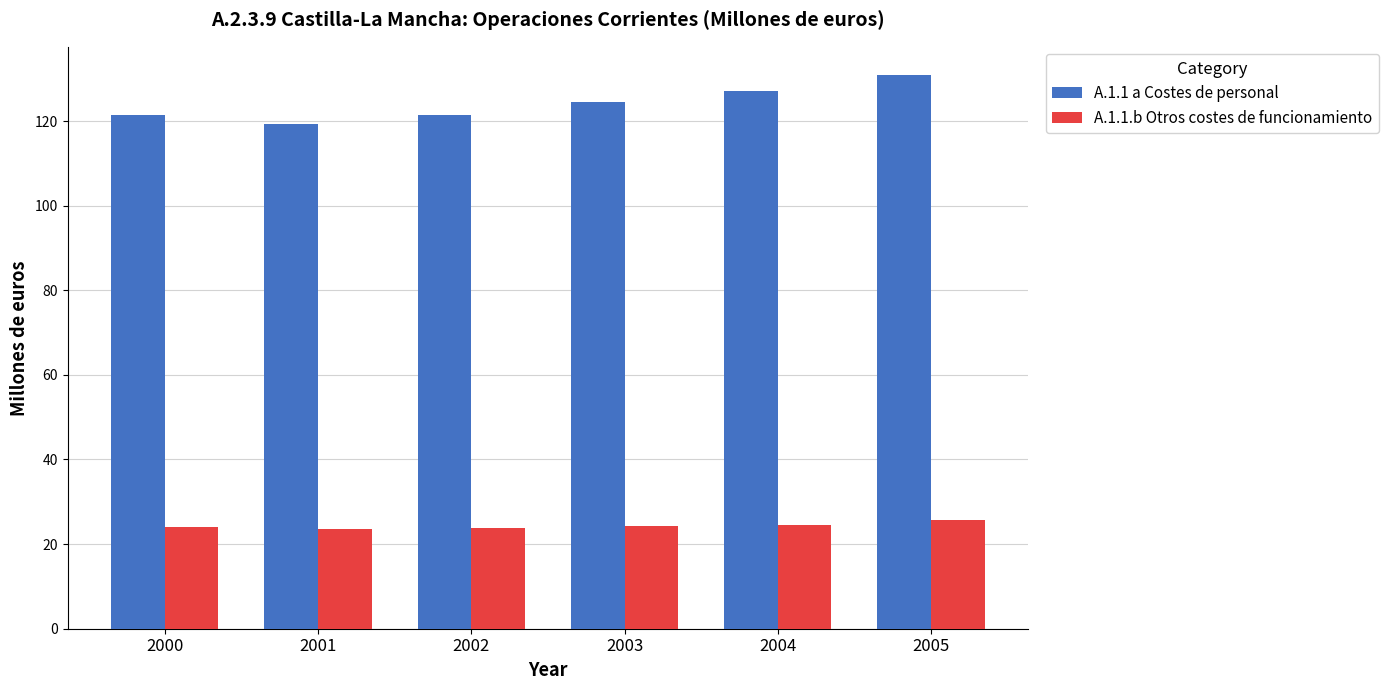

How many bars are there in total?

12